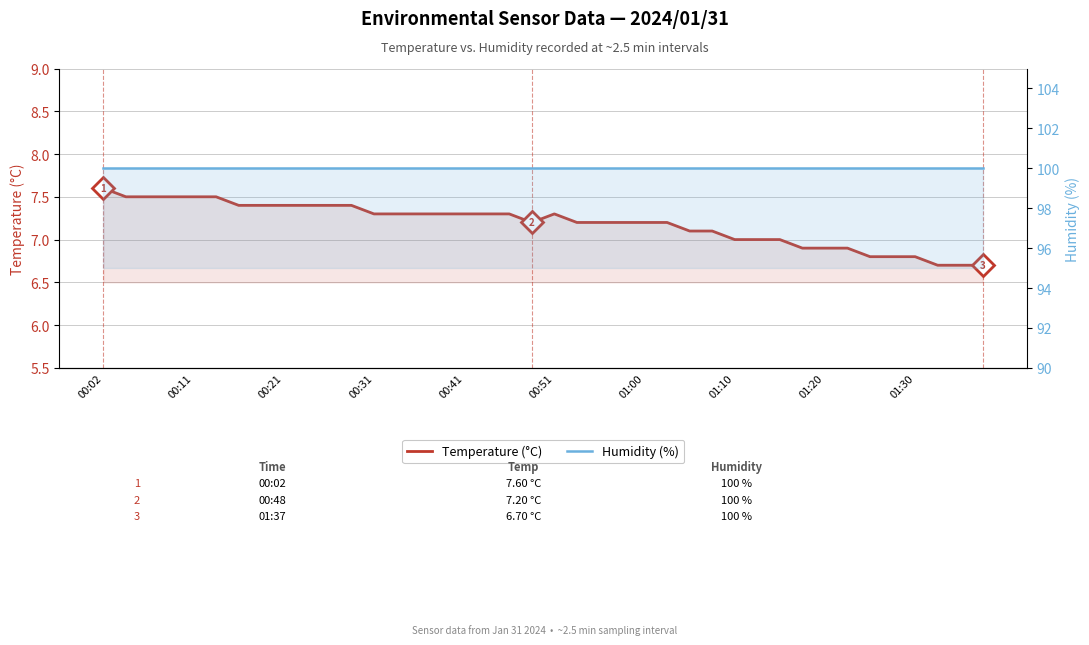

What are all the series names shown in the legend?

Temperature (°C), Humidity (%)